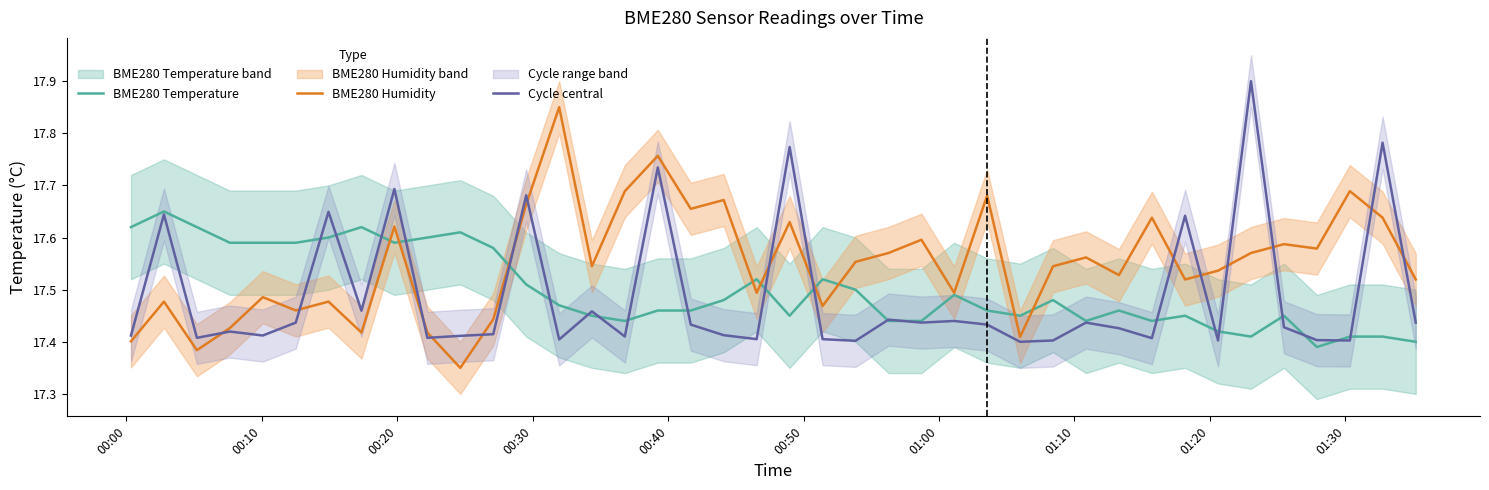

Count the BME280 Humidity values in the range 17 to 18.

40